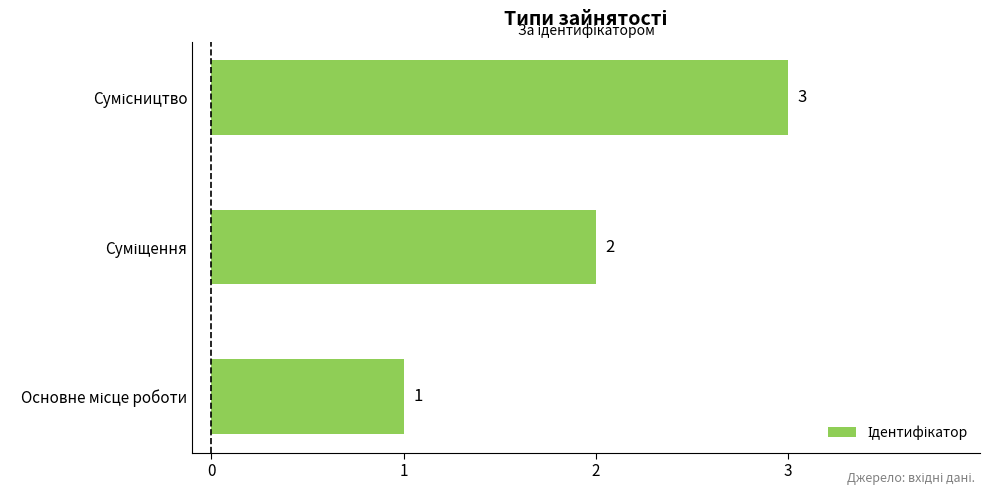

What is the sum of all values?

6